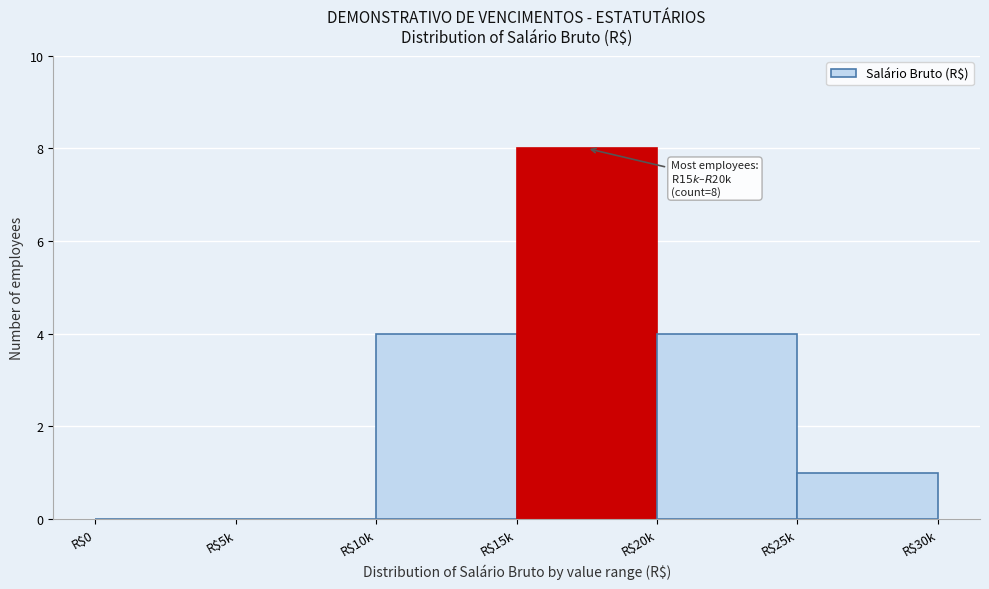

What is the maximum value shown in the chart?

8